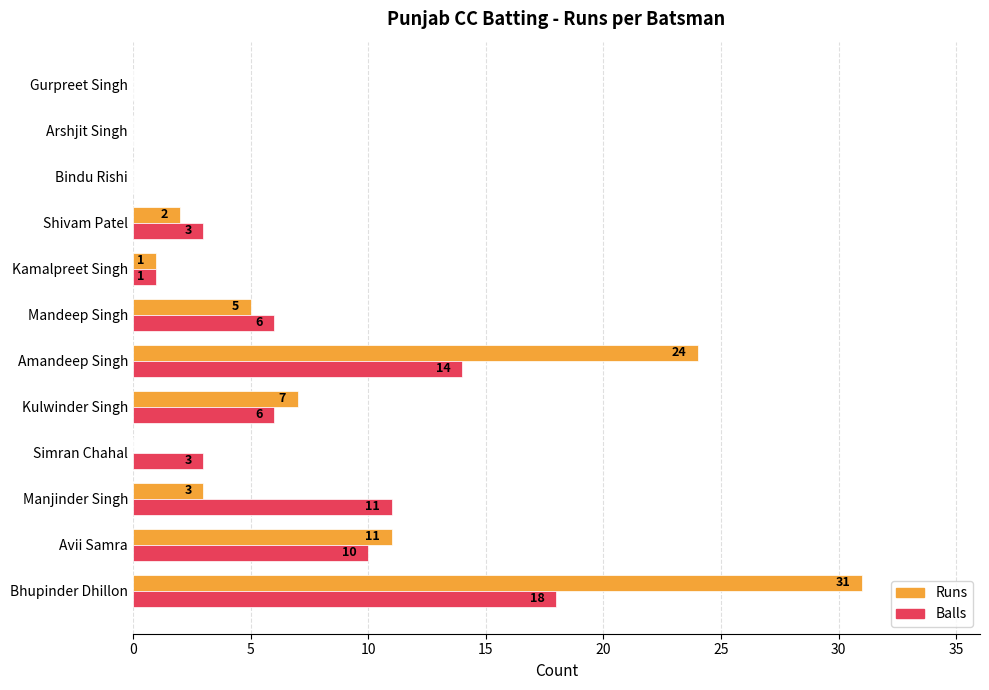

The value of Balls at Gurpreet Singh is -7. True or false?

False